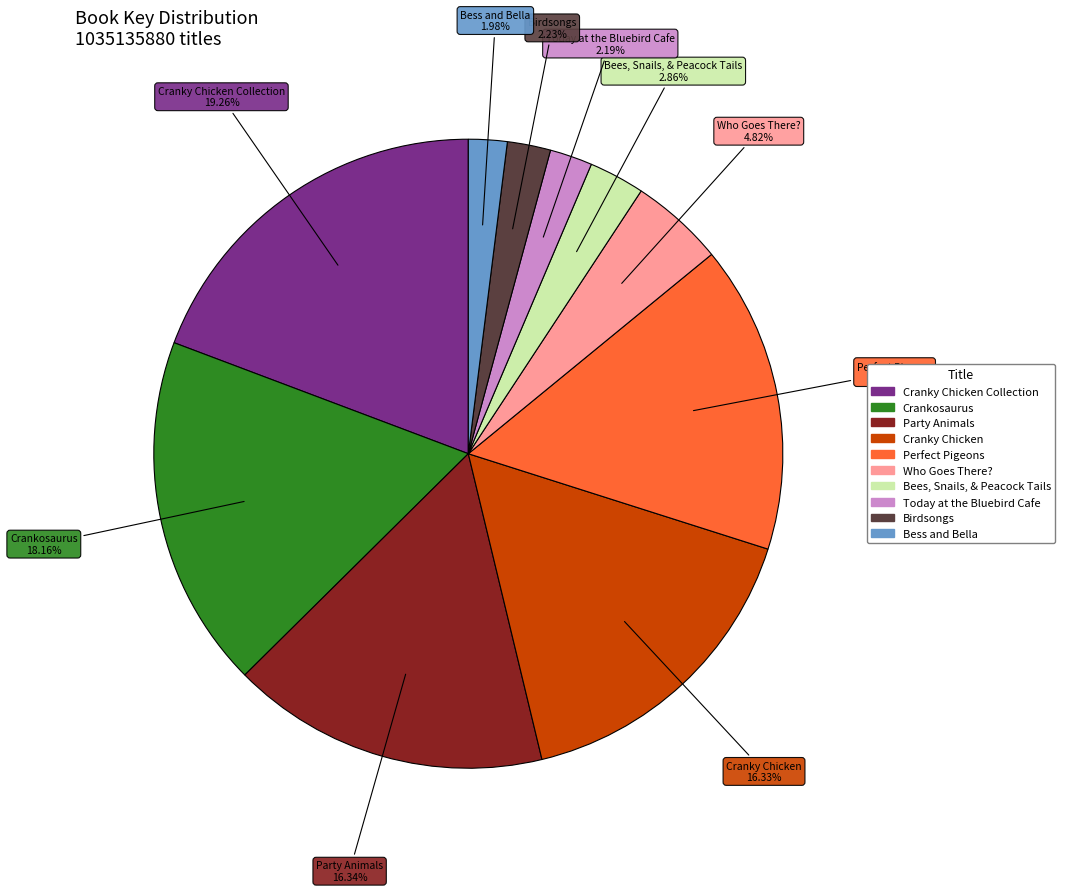

Is there any slice that represents more than half of the pie?

No